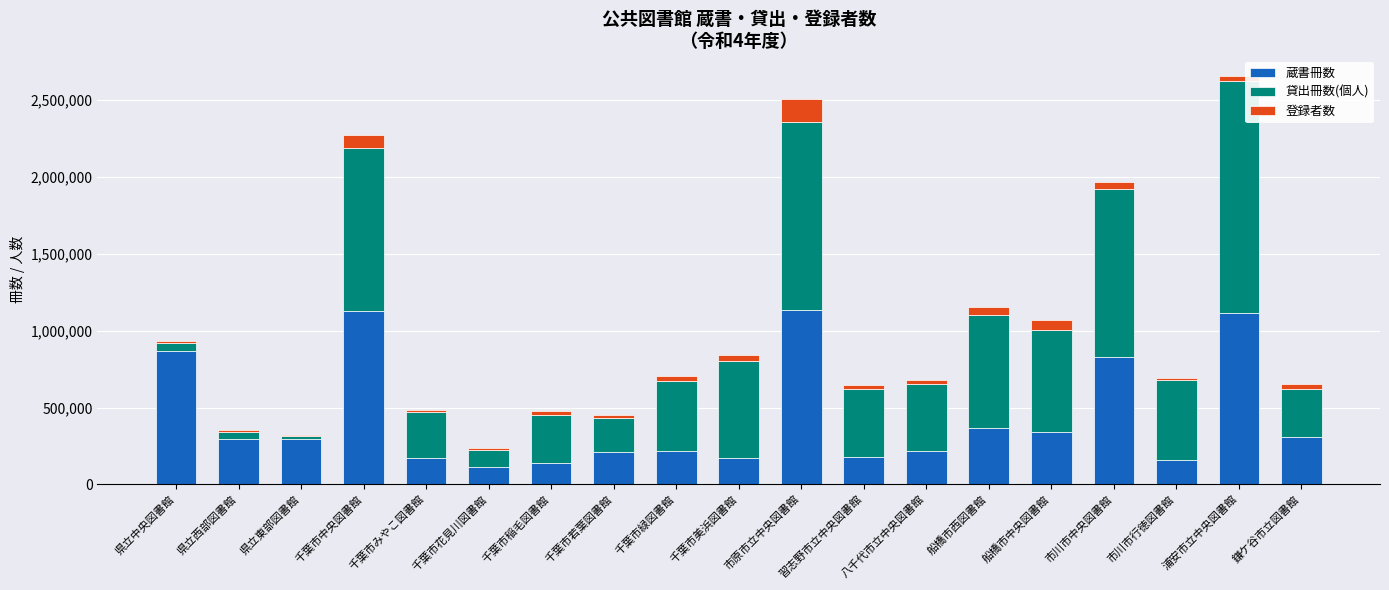

Does the chart contain stacked bars?

Yes